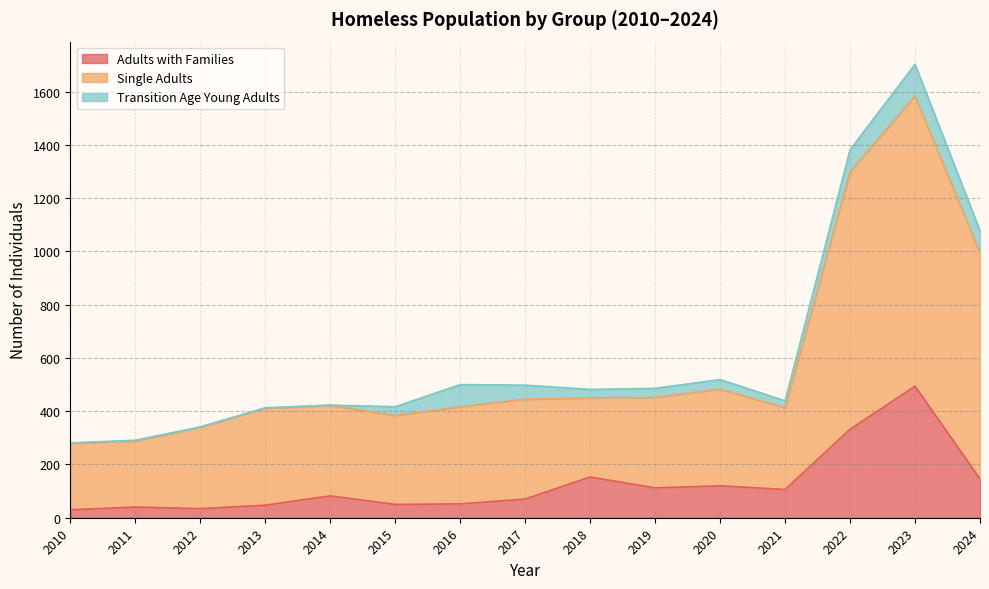

The value of Adults with Families at 2019 is 57. True or false?

False